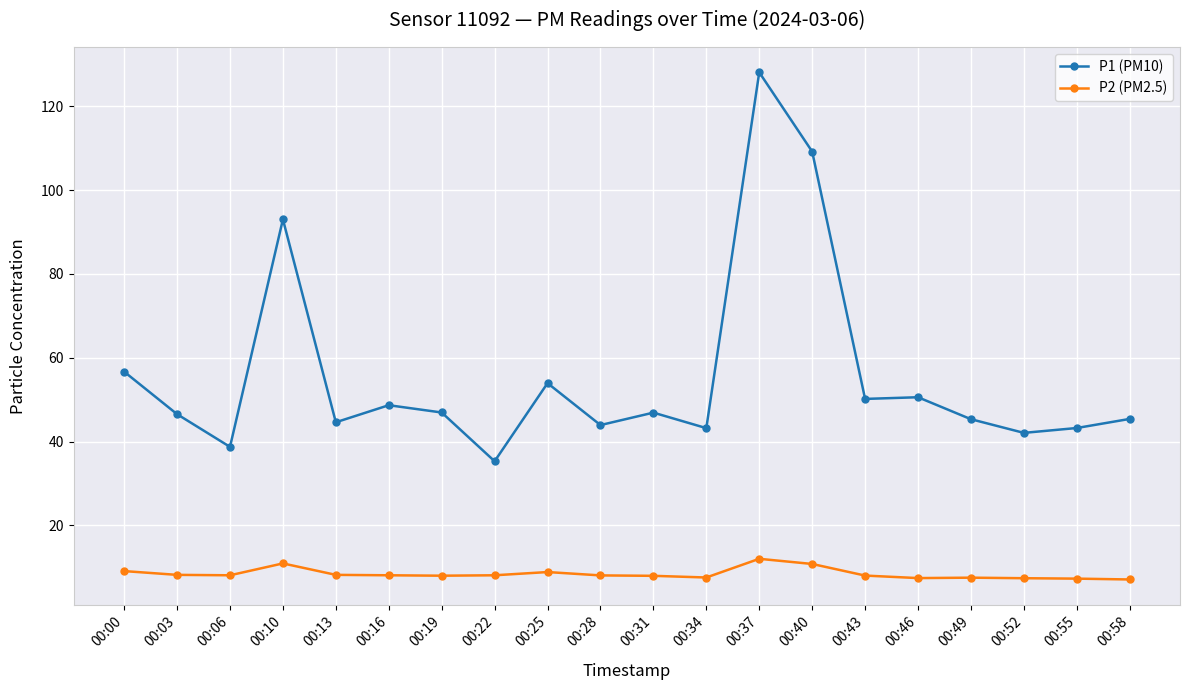

True or false: P2 (PM2.5) has a value of 7.5 at 00:49.

True